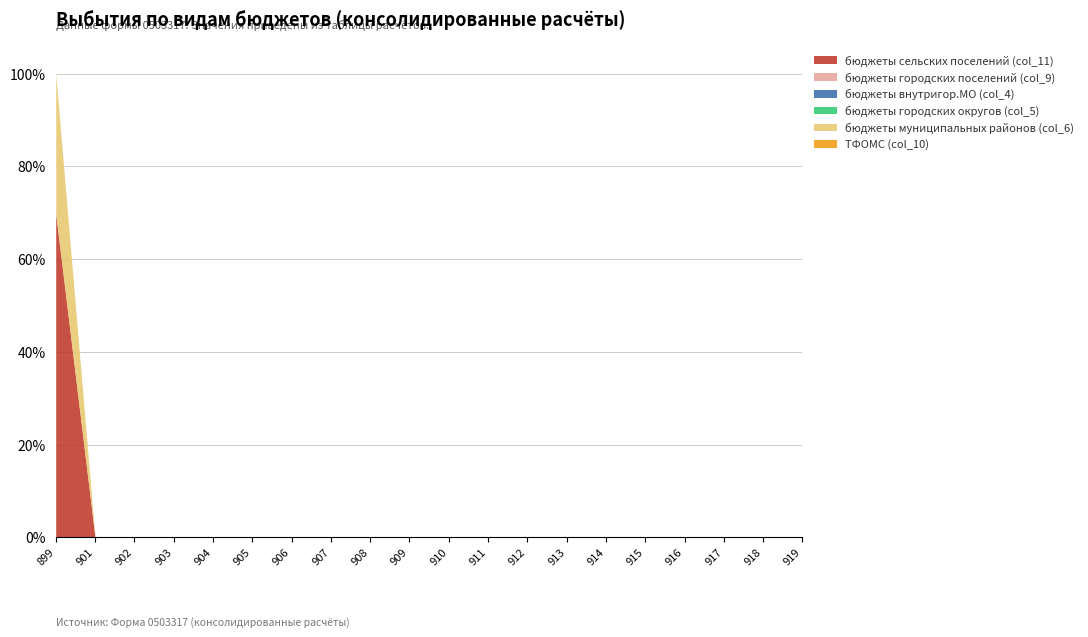

Reading left to right, list all the values displayed in this chart.

бюджеты сельских поселений (col_11): 36879846.8	0.0	0.0	0.0	0.0	0.0	0.0	0.0	0.0	0.0	0.0	0.0	0.0	0.0	0.0	0.0	0.0	0.0	0.0	0.0
бюджеты городских поселений (col_9): 0.0	0.0	0.0	0.0	0.0	0.0	0.0	0.0	0.0	0.0	0.0	0.0	0.0	0.0	0.0	0.0	0.0	0.0	0.0	0.0
бюджеты внутригор.МО (col_4): 0.0	0.0	0.0	0.0	0.0	0.0	0.0	0.0	0.0	0.0	0.0	0.0	0.0	0.0	0.0	0.0	0.0	0.0	0.0	0.0
бюджеты городских округов (col_5): 0.0	0.0	0.0	0.0	0.0	0.0	0.0	0.0	0.0	0.0	0.0	0.0	0.0	0.0	0.0	0.0	0.0	0.0	0.0	0.0
бюджеты муниципальных районов (col_6): 15949693.0	0.0	0.0	0.0	0.0	0.0	0.0	0.0	0.0	0.0	0.0	0.0	0.0	0.0	0.0	0.0	0.0	0.0	0.0	0.0
ТФОМС (col_10): 0.0	0.0	0.0	0.0	0.0	0.0	0.0	0.0	0.0	0.0	0.0	0.0	0.0	0.0	0.0	0.0	0.0	0.0	0.0	0.0